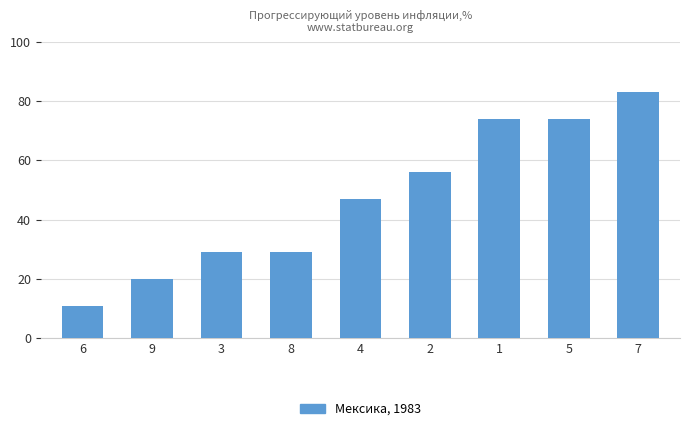

What is the average value?

47